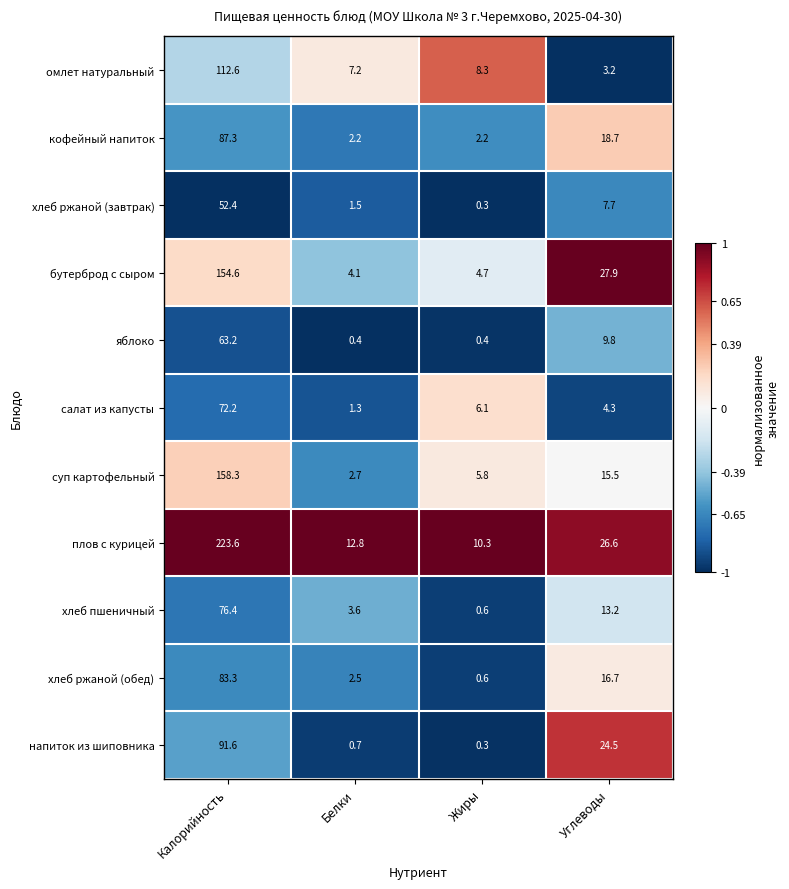

What is the difference between the maximum and minimum values in the напиток из шиповника series?

91.3